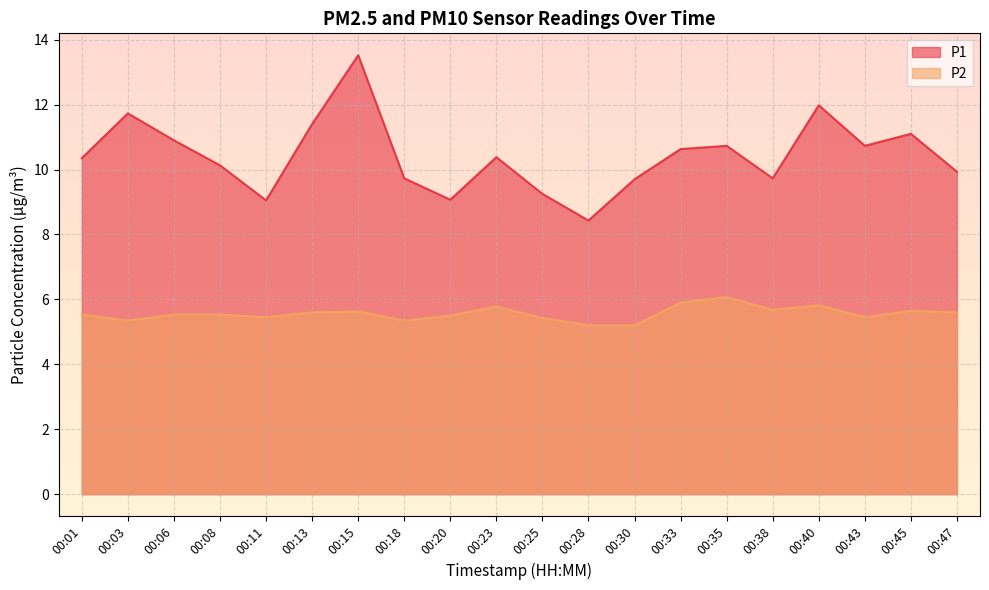

Rank the series by their maximum value, from highest to lowest.

P1, P2